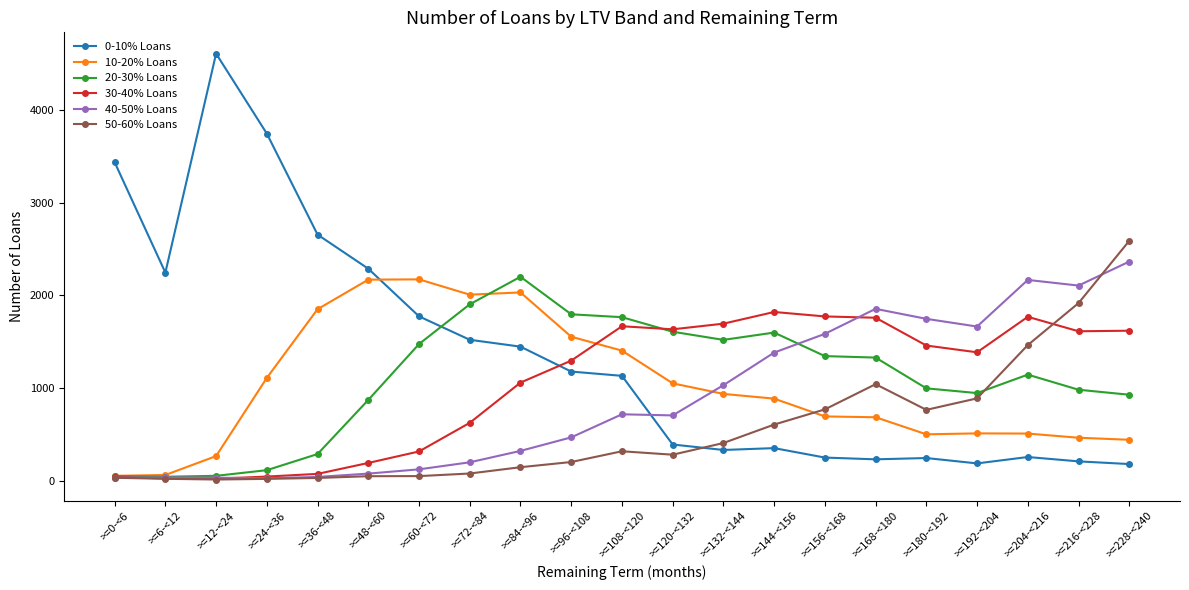

True or false: 20-30% Loans has a value of 982 at >=216-<228.

True